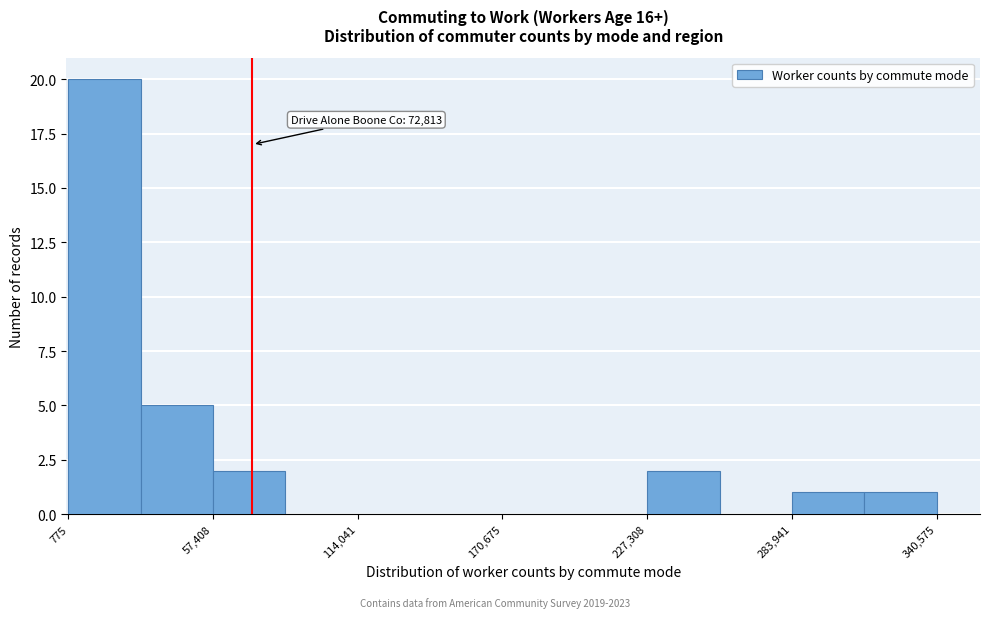

Read against the x-axis, roughly where is the centre of the tallest bar?

10000